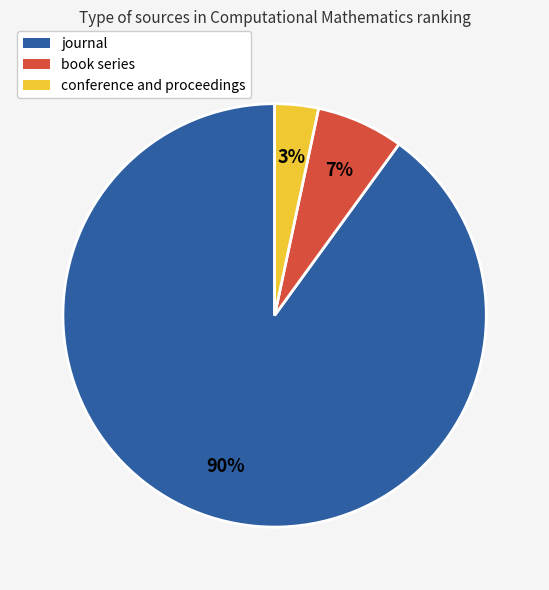

Is there any slice that represents more than half of the pie?

Yes